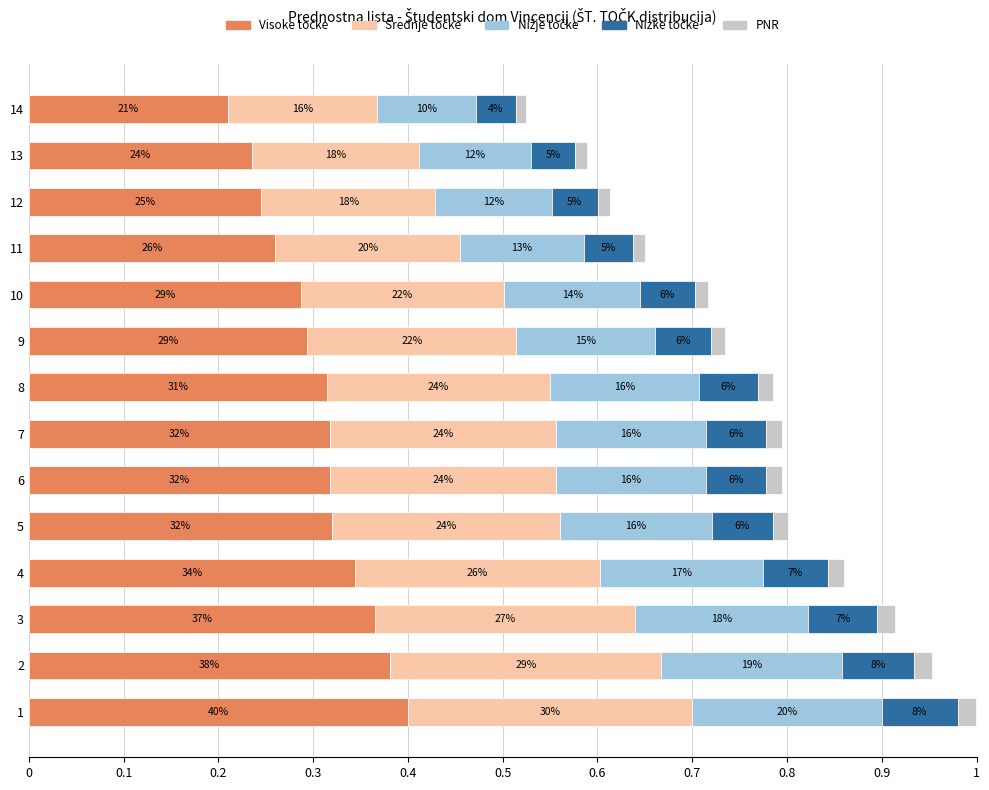

The Srednje točke series shows 0.2 at 14. True or false?

True